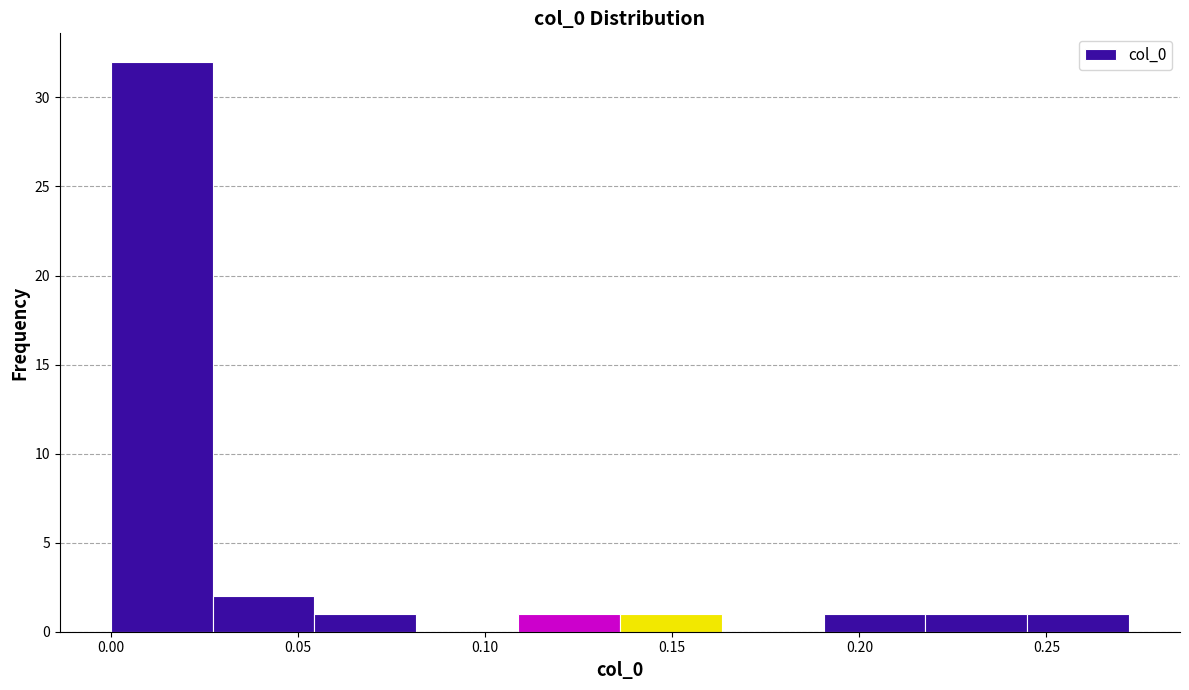

What is the height of the bar covering 0.000 to 0.025 on the x-axis? Neither the bar edges nor the heights are printed on the chart, so give them approximately, as read against the axes.

32